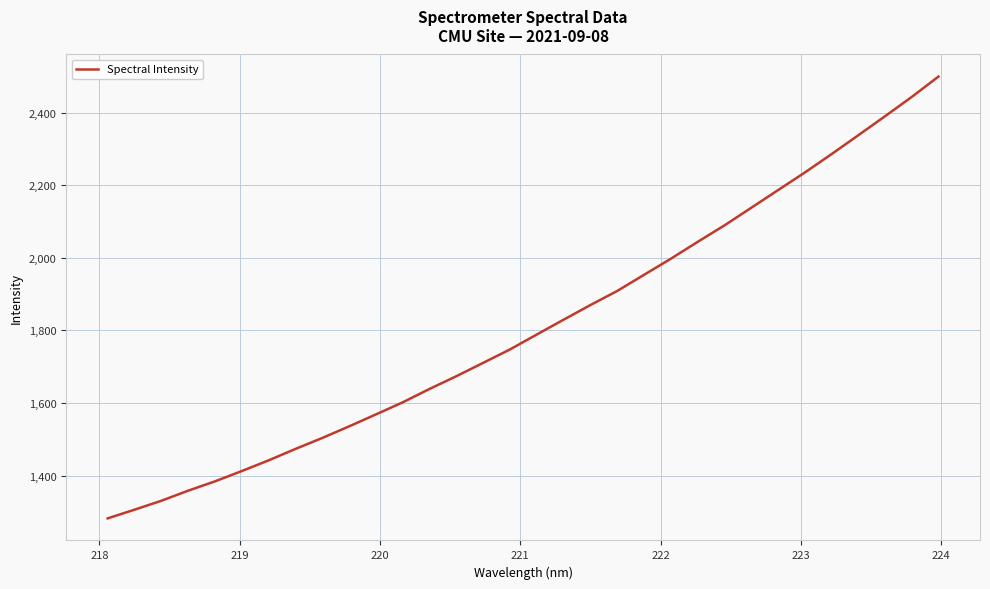

What is the difference between the maximum and minimum values?

1216.6